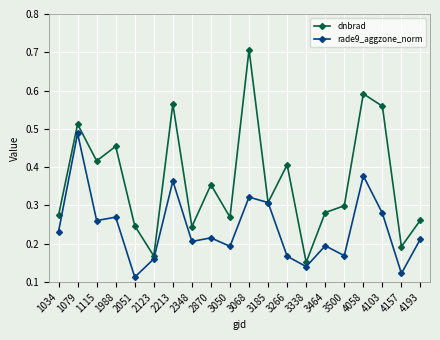

Which label corresponds to the smallest value in the chart?

2051